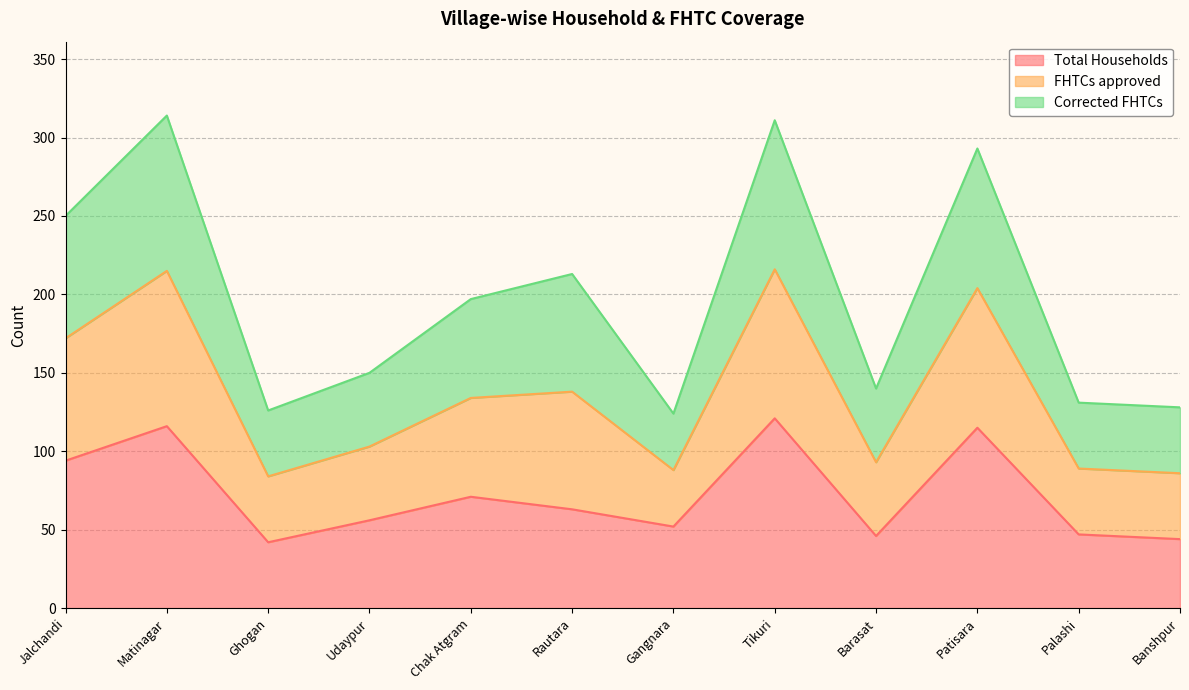

Does the chart display data point markers on the line(s)?

No